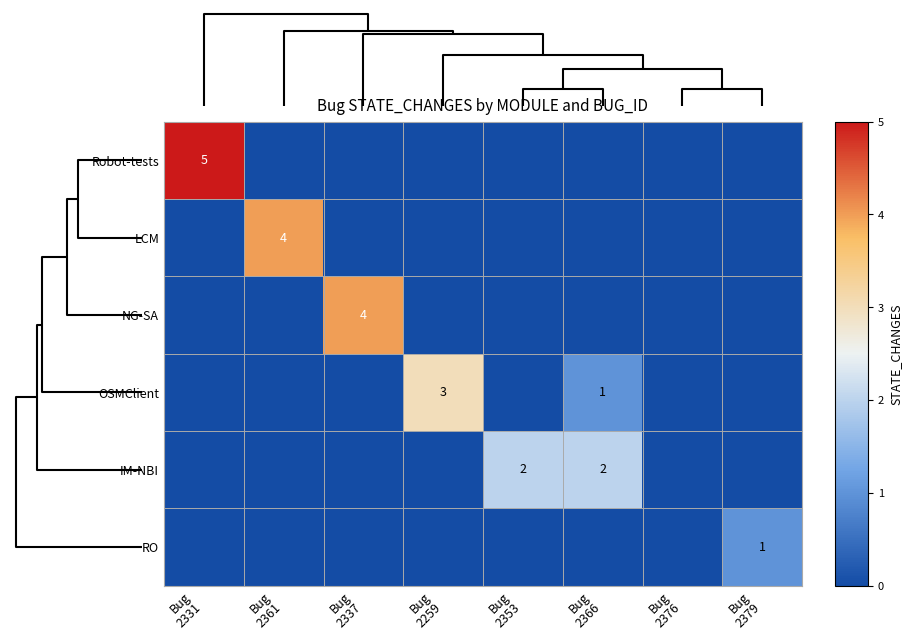

Count the RO values in the range 0 to 1.

8